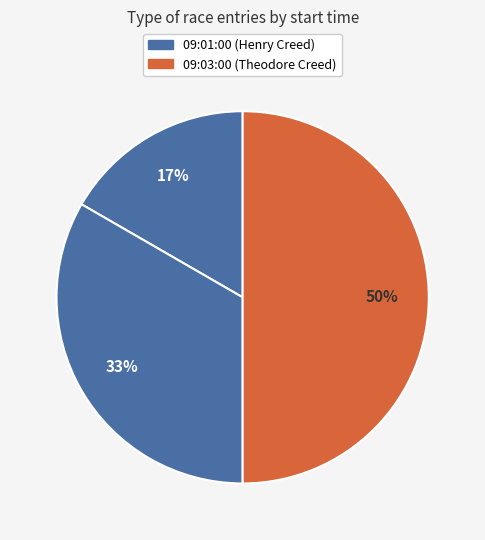

What is the largest slice in the pie chart?

09:03:00